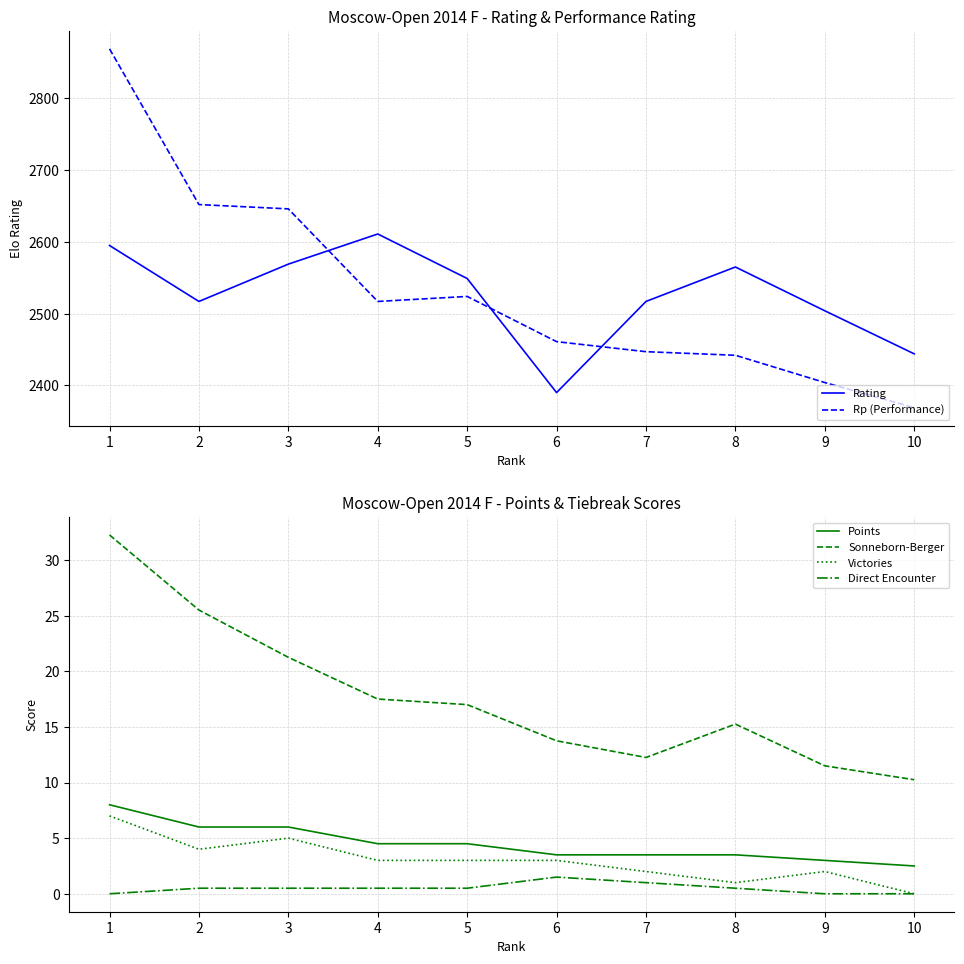

What are all the series names shown in the legend?

Rating, Rp (Performance), Points, Sonneborn-Berger, Victories, Direct Encounter